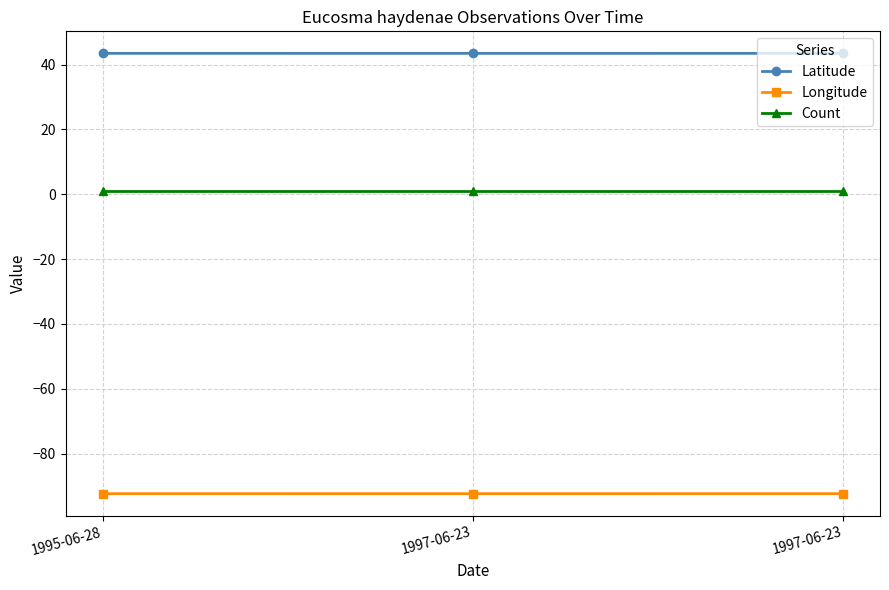

What is the approximate value of Longitude at 1997-06-23?

-92.4